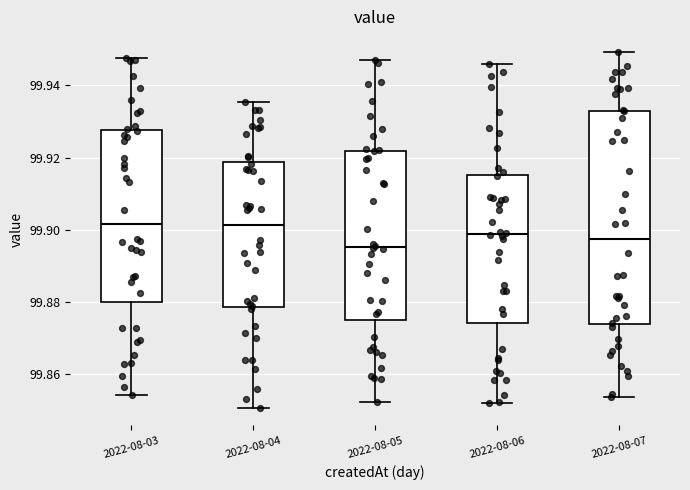

Where is the upper edge of the box for 2022-08-04 on the y-axis? The values are not printed on the chart, so give them approximately, as read against the axis.

99.918